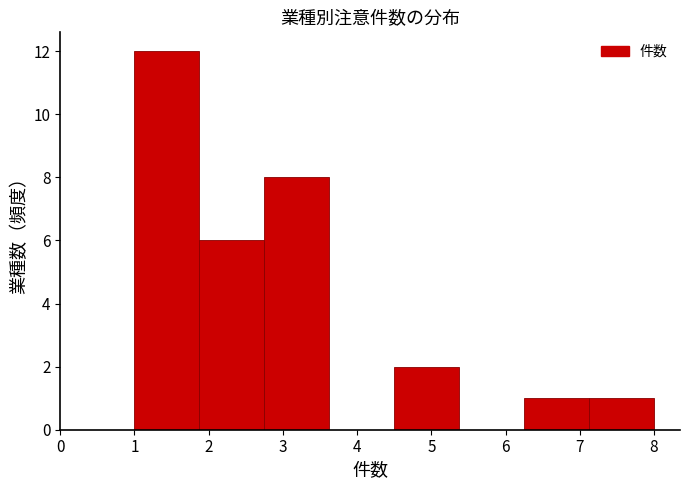

How tall is the bar that spans 6.3 to 7.1 on the x-axis? Neither the bar edges nor the heights are printed on the chart, so give them approximately, as read against the axes.

1